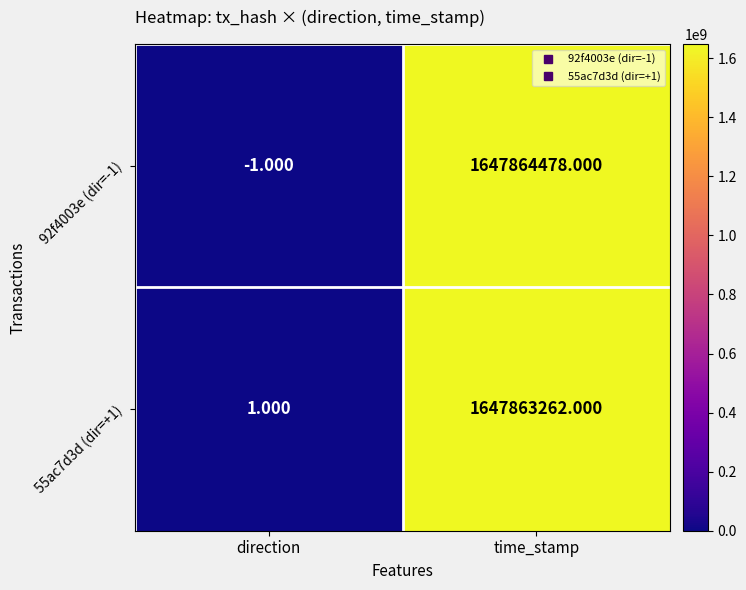

Which category has the highest value in the 92f4003e (dir=-1) series?

time_stamp